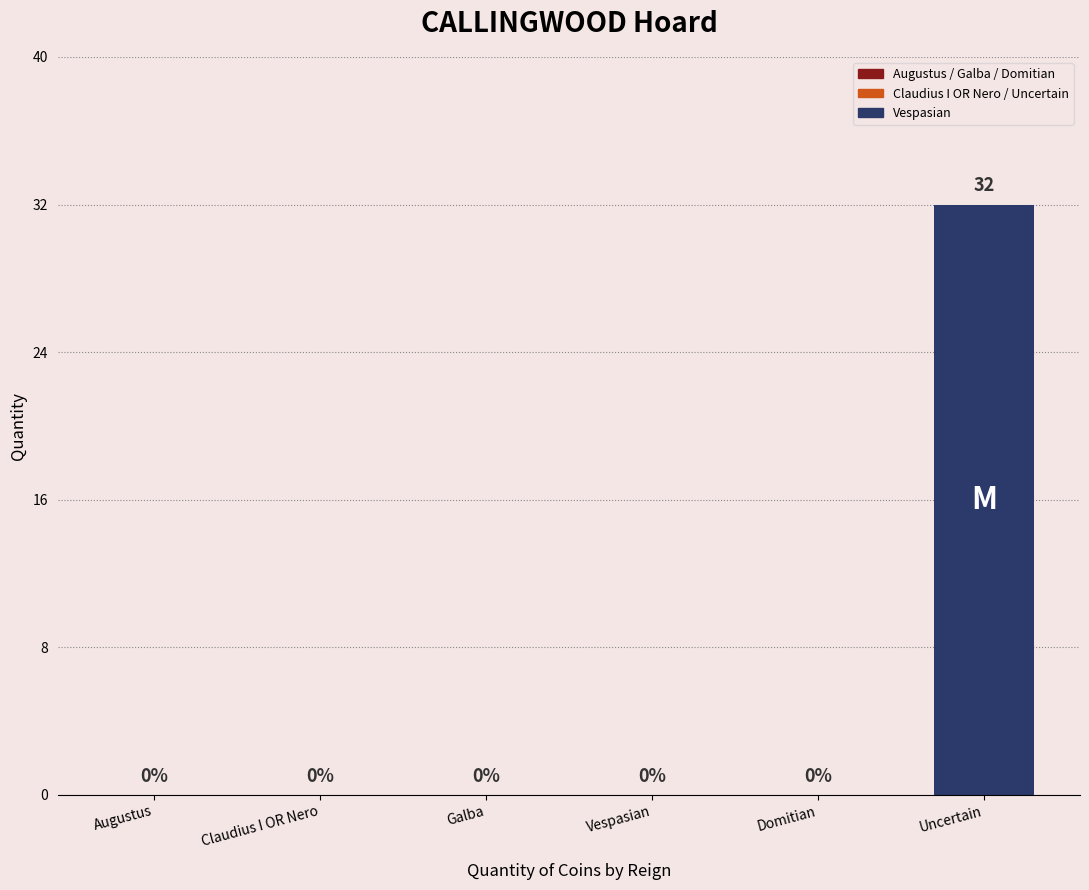

Does the chart contain stacked bars?

No